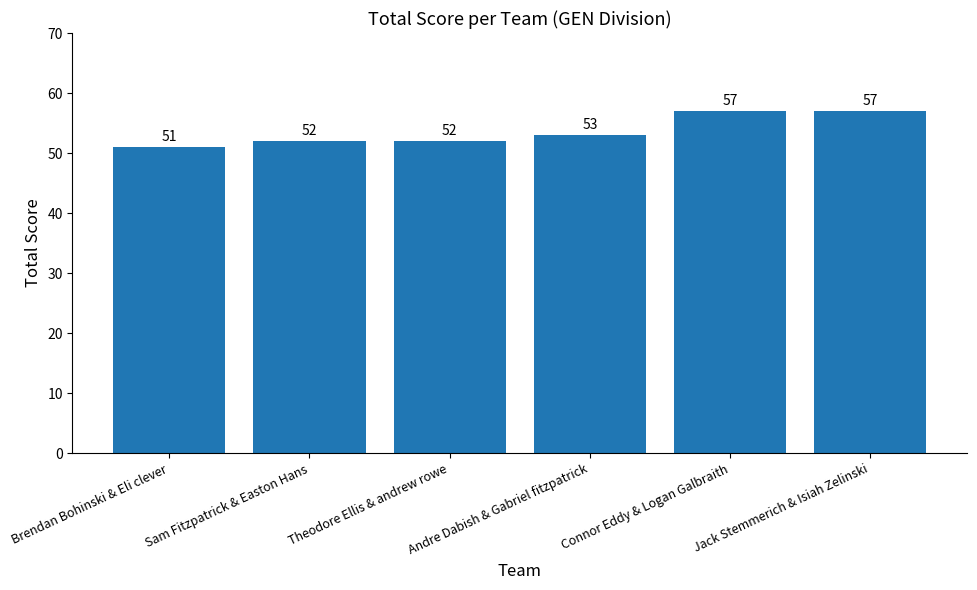

Which label corresponds to the smallest value in the chart?

Brendan Bohinski & Eli clever